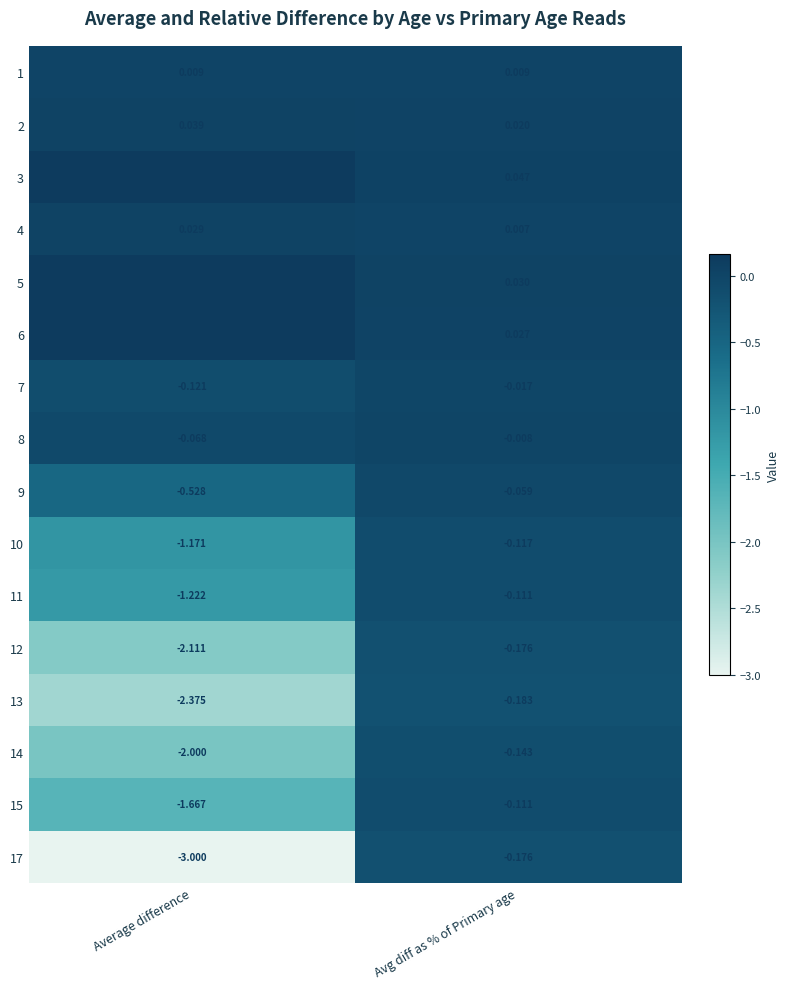

What is the smallest value displayed?

-3.0